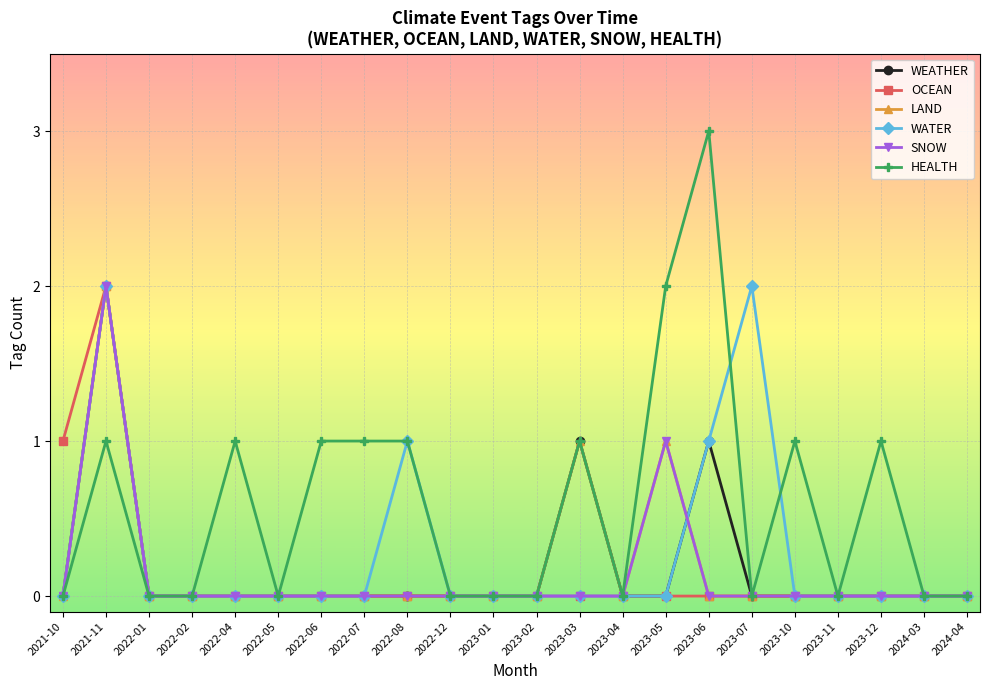

What is the label of the 14th point from the left?

2023-04